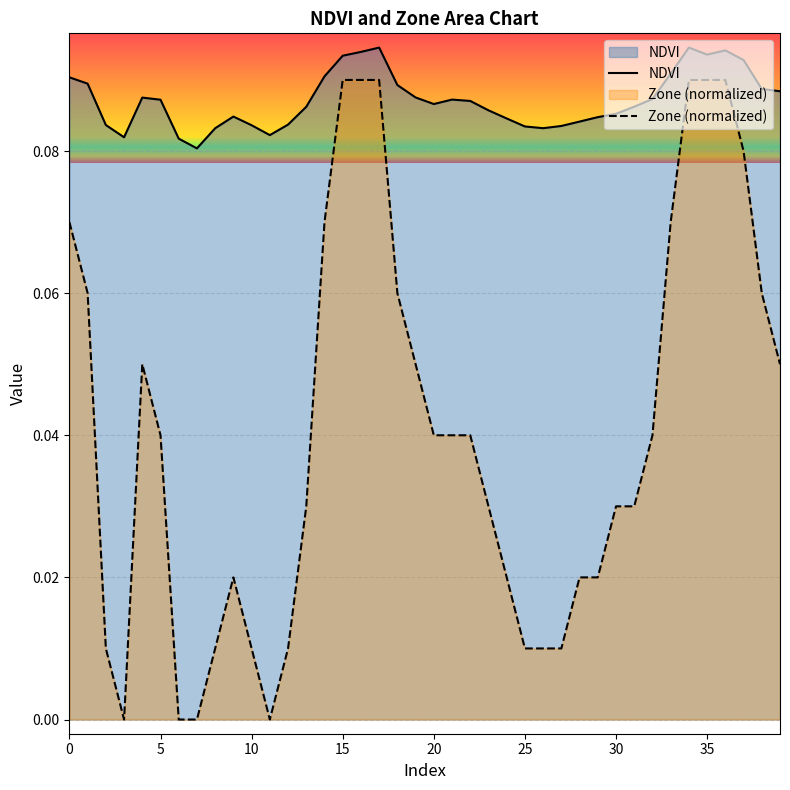

How many interior local peaks does the NDVI series have?

6